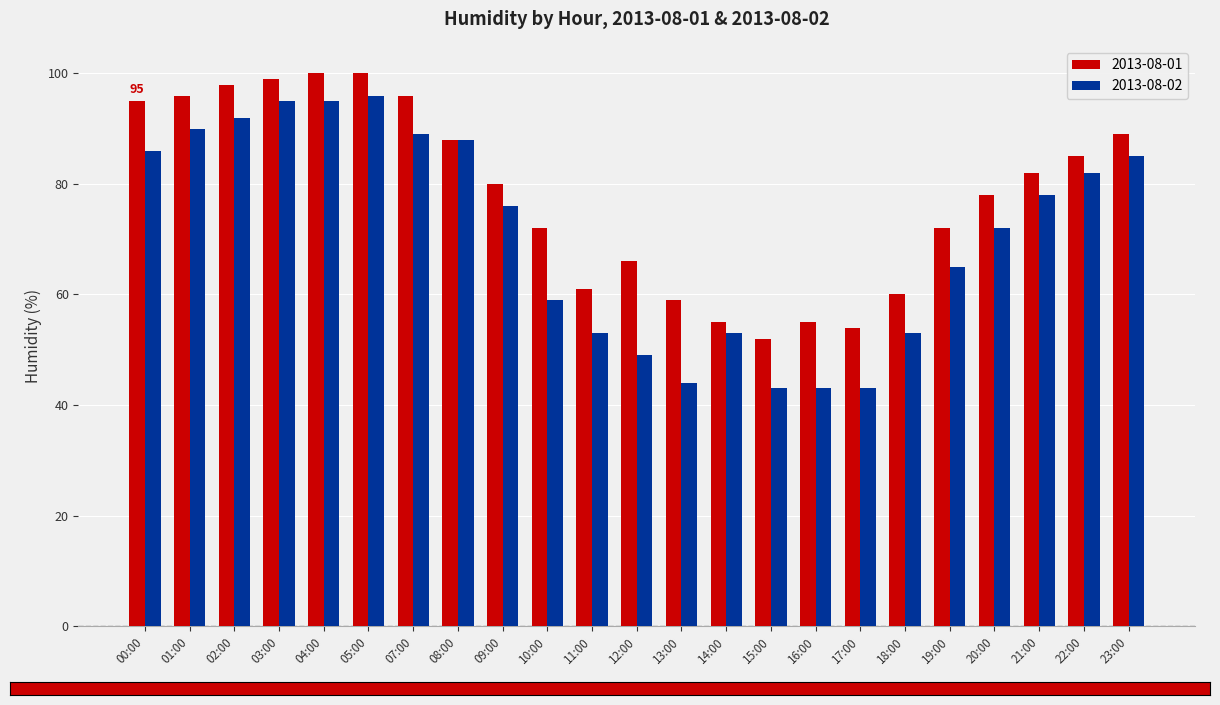

How many values in the 2013-08-02 series are below 76?

11